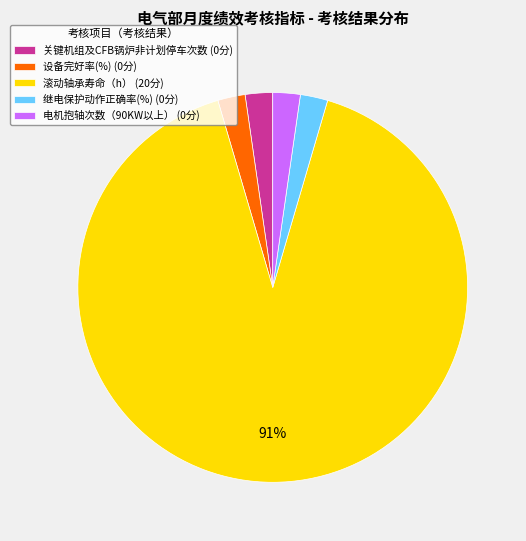

To the nearest percent, what percentage of the pie is 设备完好率(%) (0分)?

2%